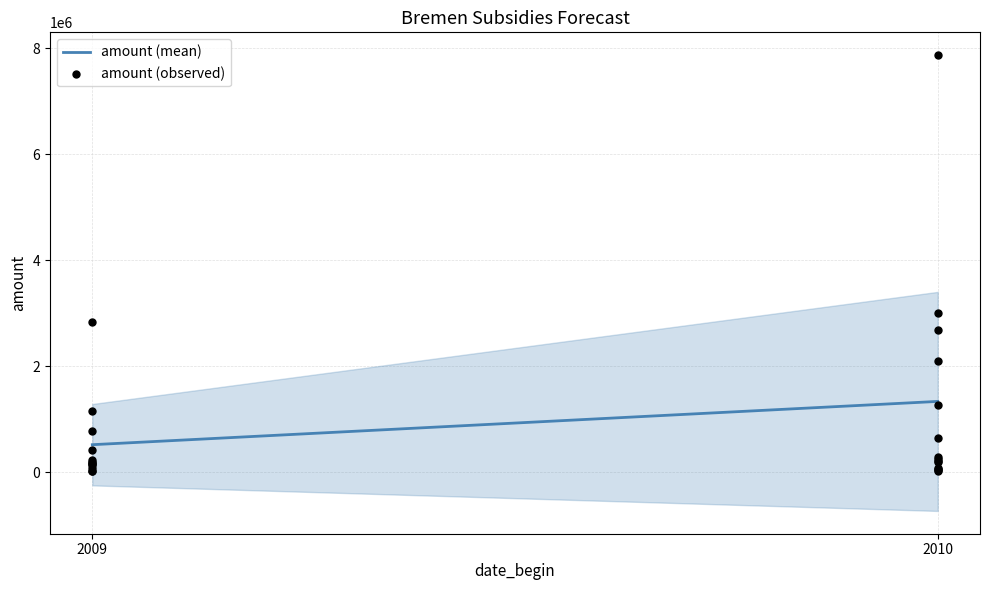

Approximately how many times larger is the value at 2010 compared to 2009?

2.6